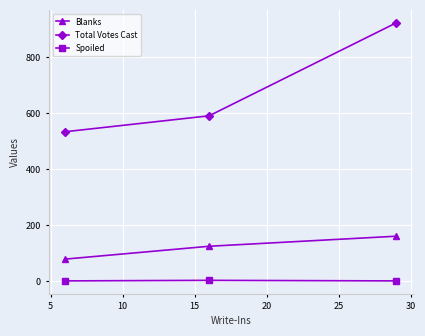

Which series has the widest spread of values?

Total Votes Cast